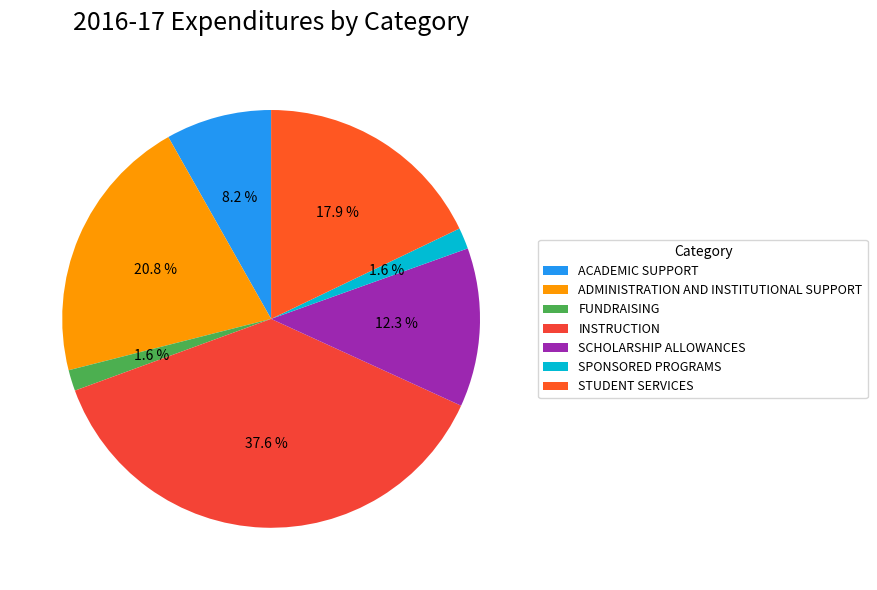

Which category has the smallest portion of the pie?

FUNDRAISING